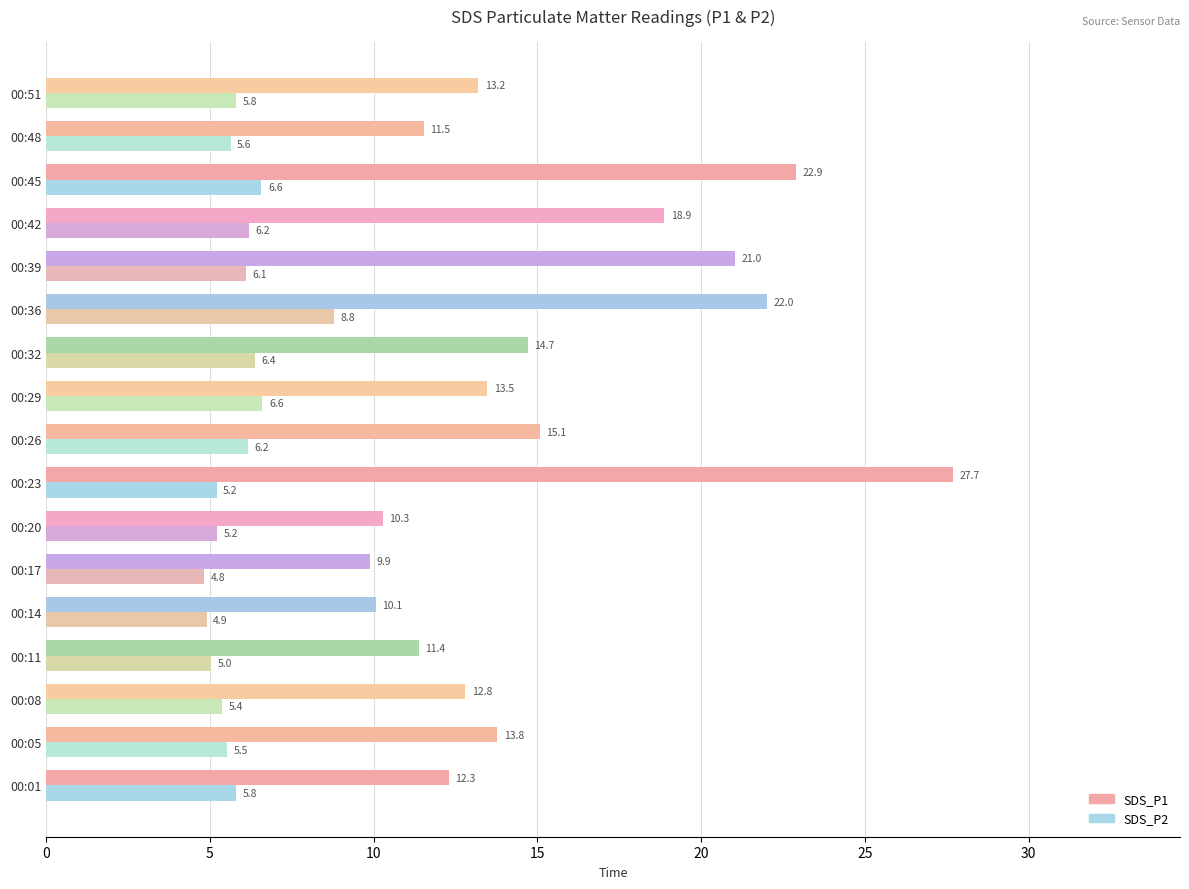

Is the value of SDS_P1 at 00:39 greater than the value of SDS_P2 at 00:08?

Yes